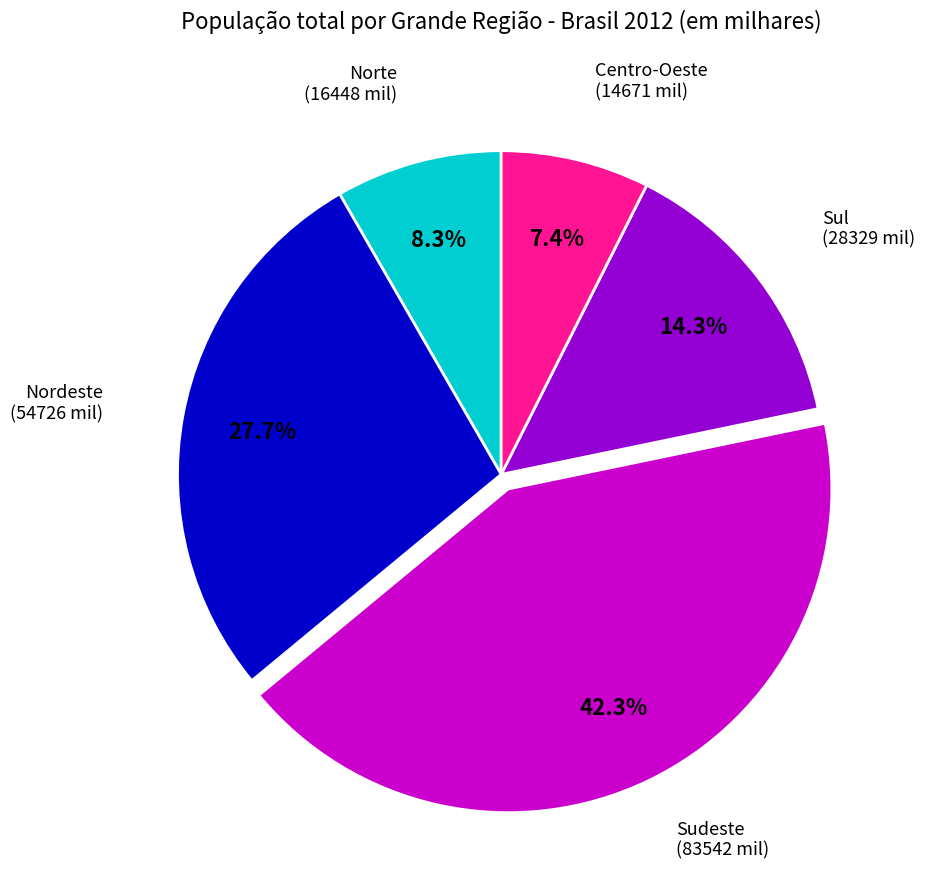

Is it true that Norte is 8% of the pie?

True